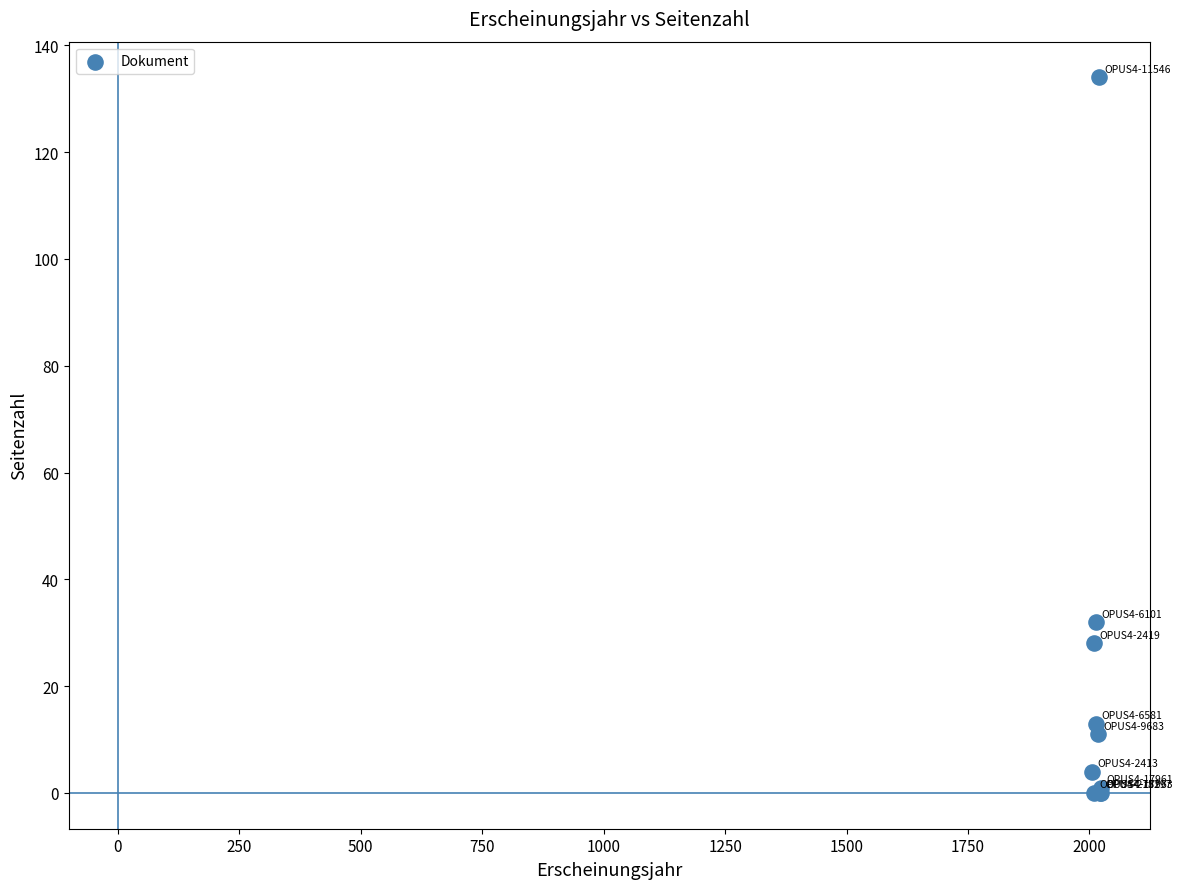

What Y value in the scatter plot is closest to 67?

32